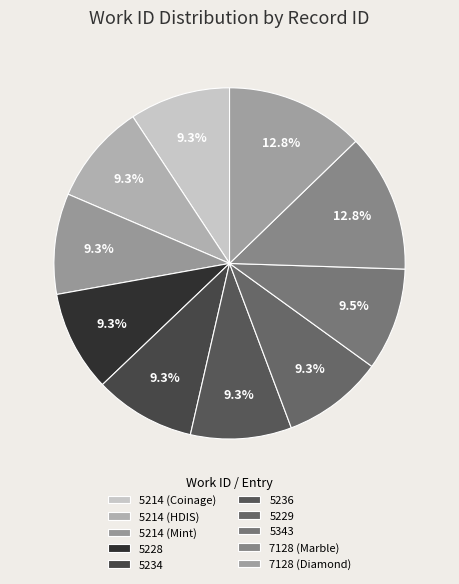

What percentage is NOT represented by 7128 (Marble)?

87.2%